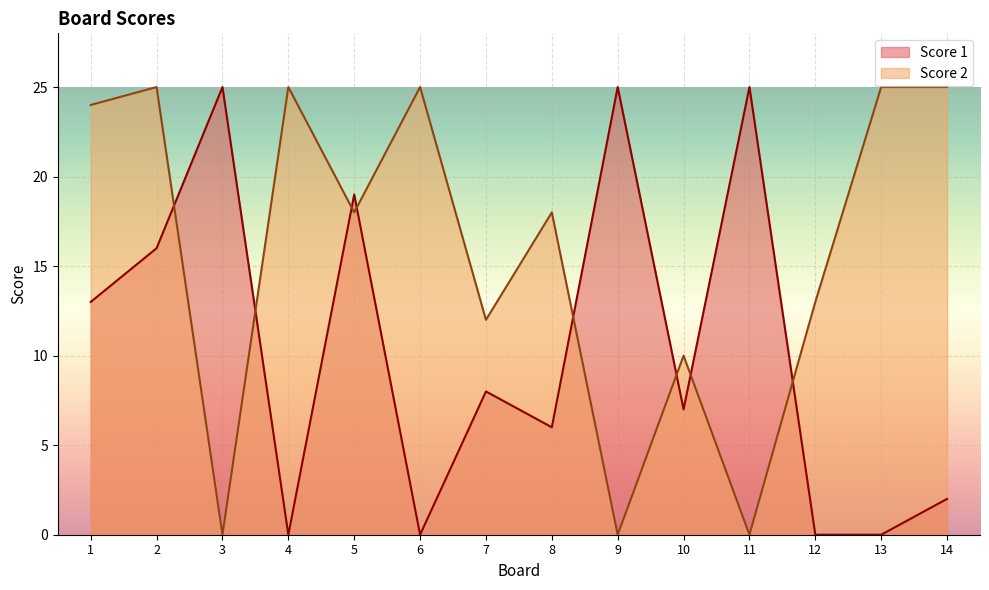

Does the chart display data point markers on the line(s)?

No